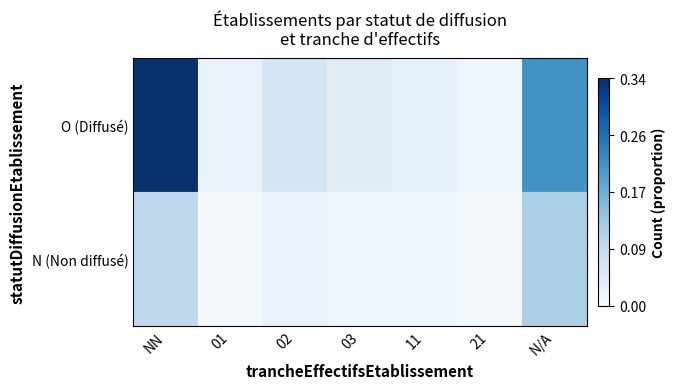

What is the total value across all series at N/A?

0.3